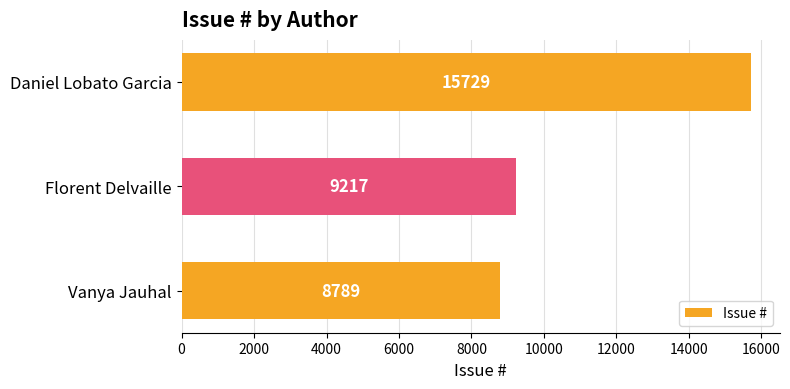

How many series are shown in this chart?

1